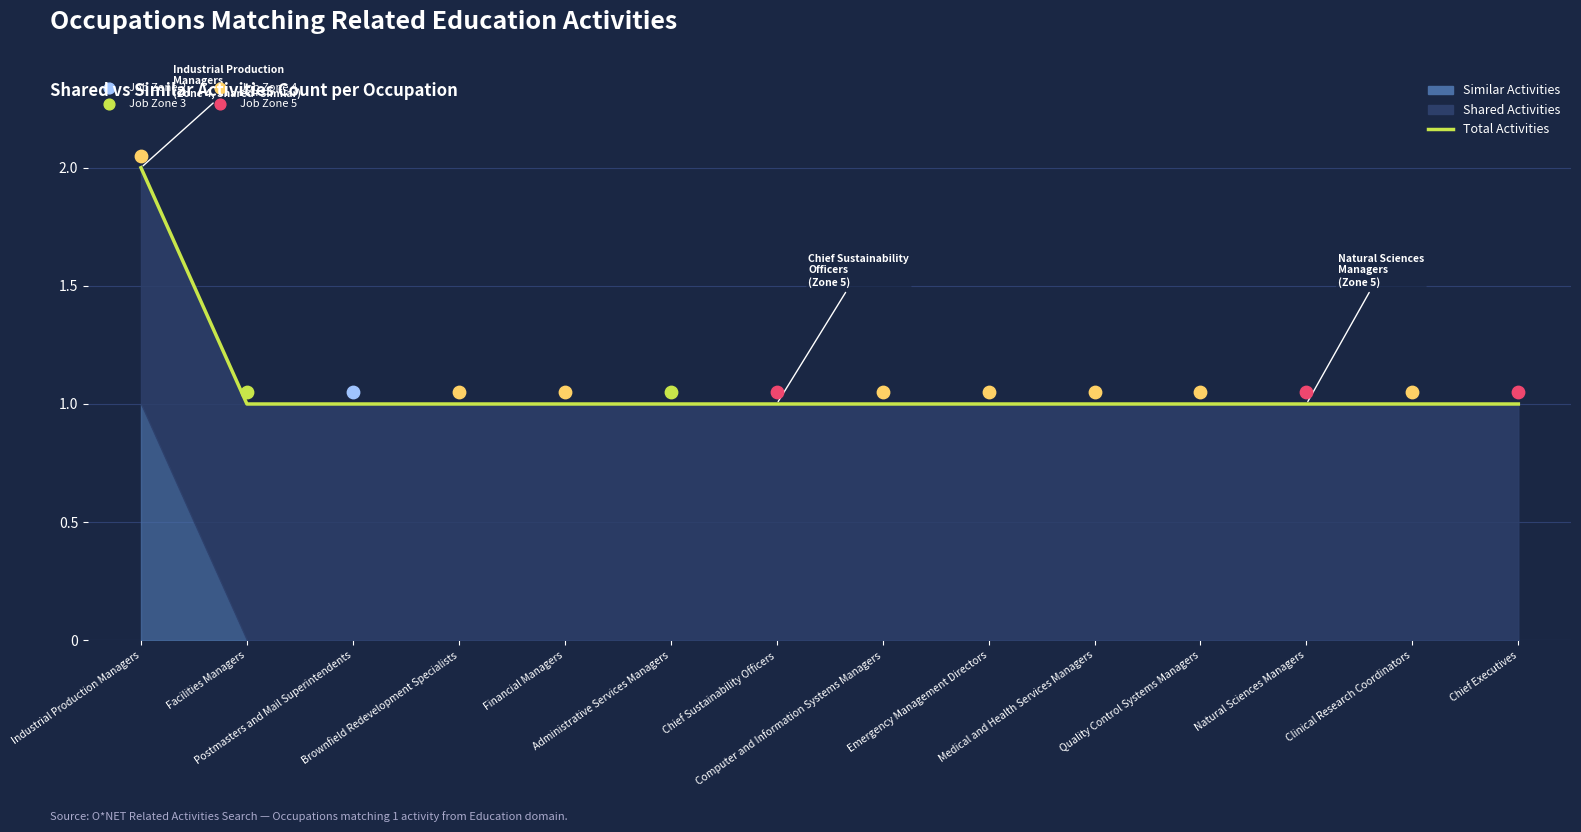

Between Natural Sciences Managers and Brownfield Redevelopment Specialists, which is larger?

Natural Sciences Managers